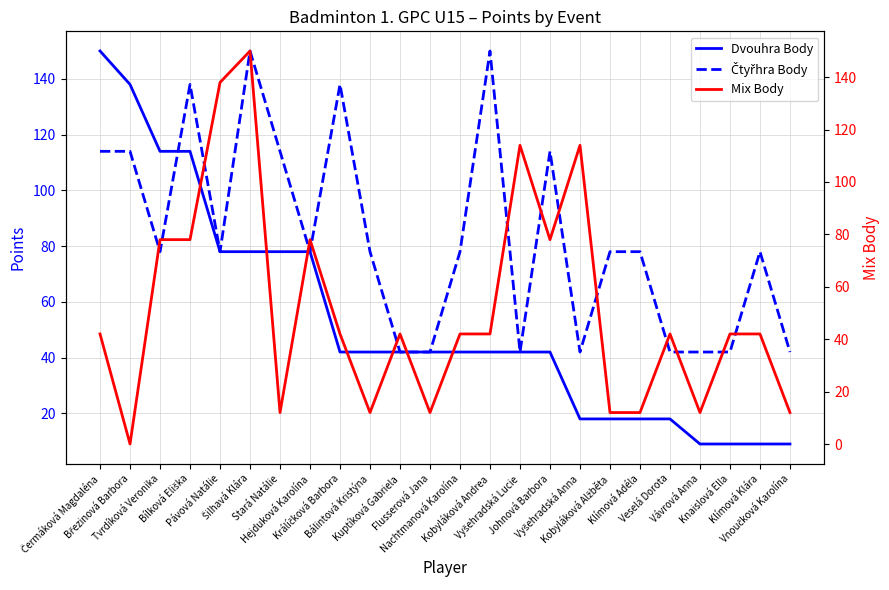

Reading left to right, extract all data points from this chart.

Dvouhra Body: 150	138	114	114	78	78	78	78	42	42	42	42	42	42	42	42	18	18	18	18	9	9	9	9
Čtyřhra Body: 114	114	78	138	78	150	114	78	138	78	42	42	78	150	42	114	42	78	78	42	42	42	78	42
Mix Body: 42	0	78	78	138	150	12	78	42	12	42	12	42	42	114	78	114	12	12	42	12	42	42	12